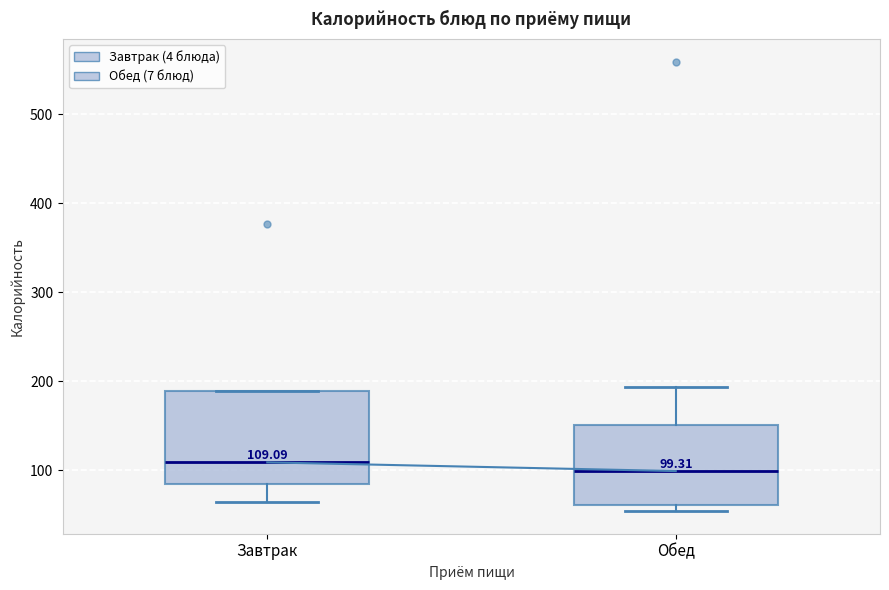

Which box is the tallest, from its lower edge to its upper edge?

Завтрак